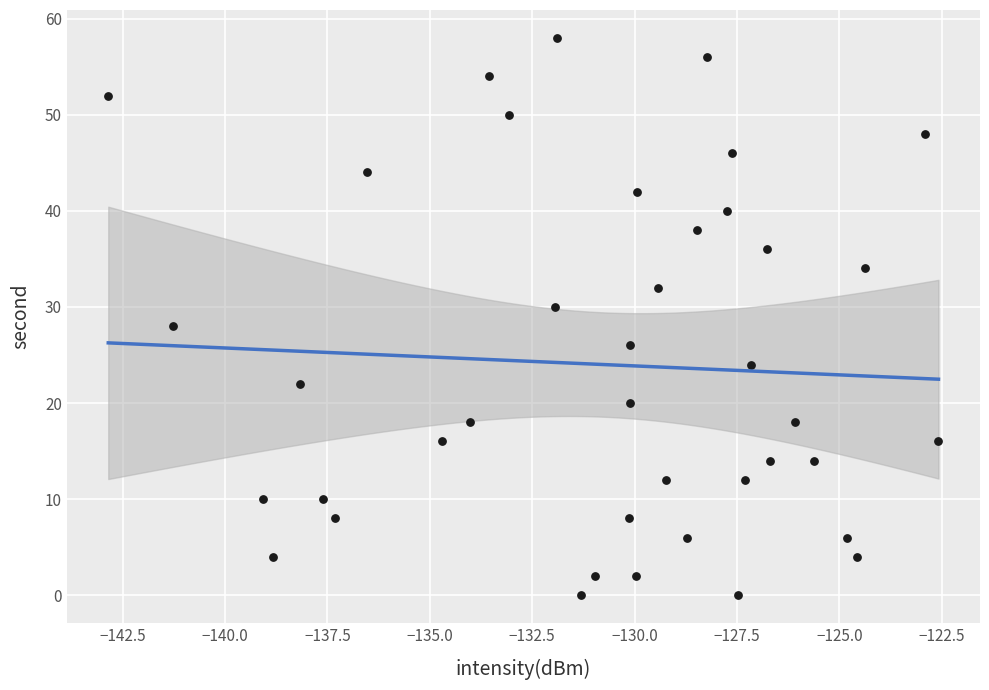

What is the range of Y values (max minus min)?

58